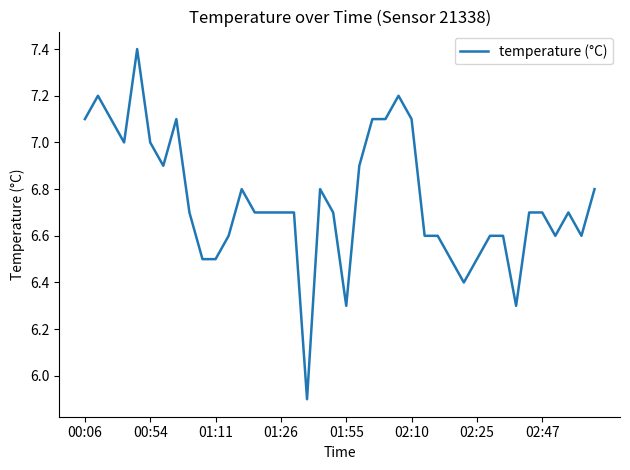

What is the greatest value displayed?

7.4